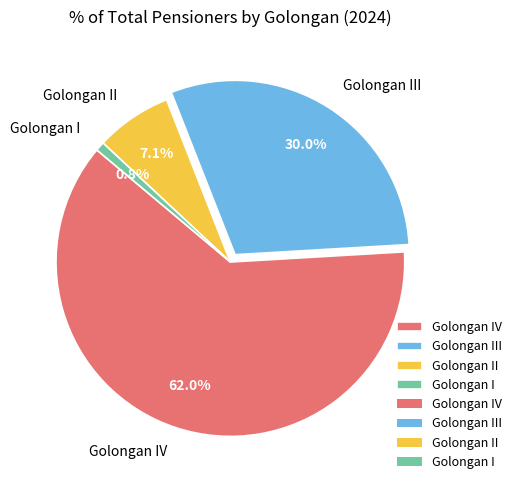

Which slice represents more than half of the pie?

Golongan IV